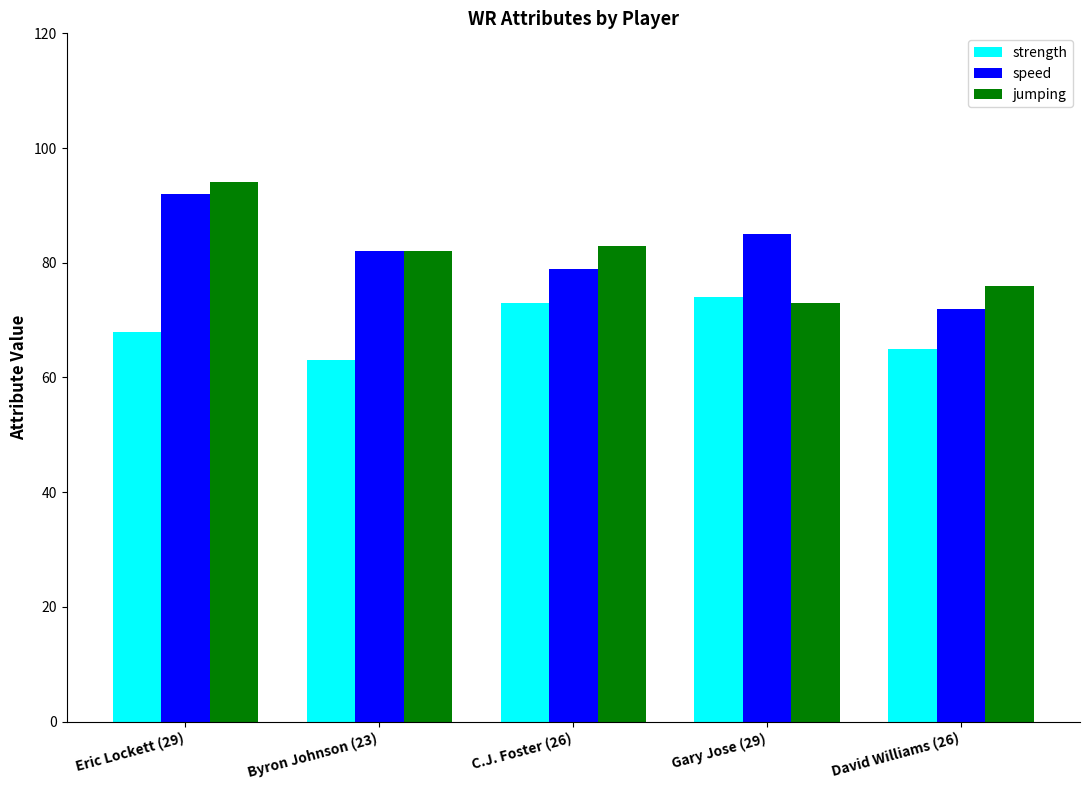

At which label does speed reach its minimum?

David Williams (26)